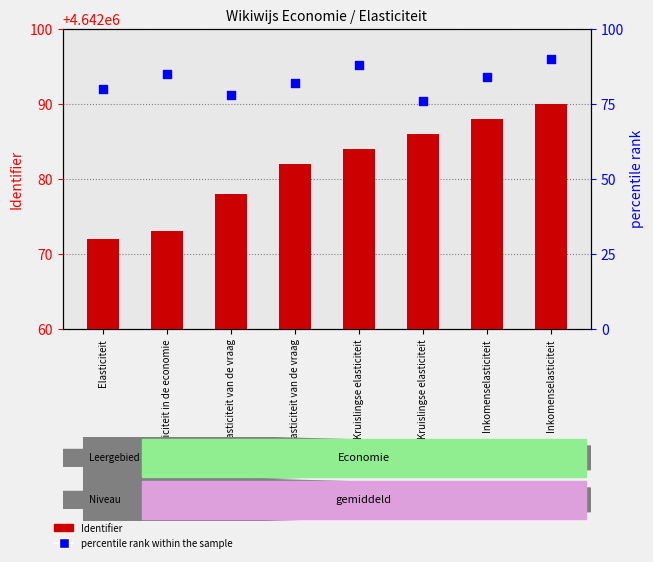

Is the value of Identifier at Elasticiteit greater than the value of percentile rank within the sample at Prijselasticiteit van de vraag?

Yes